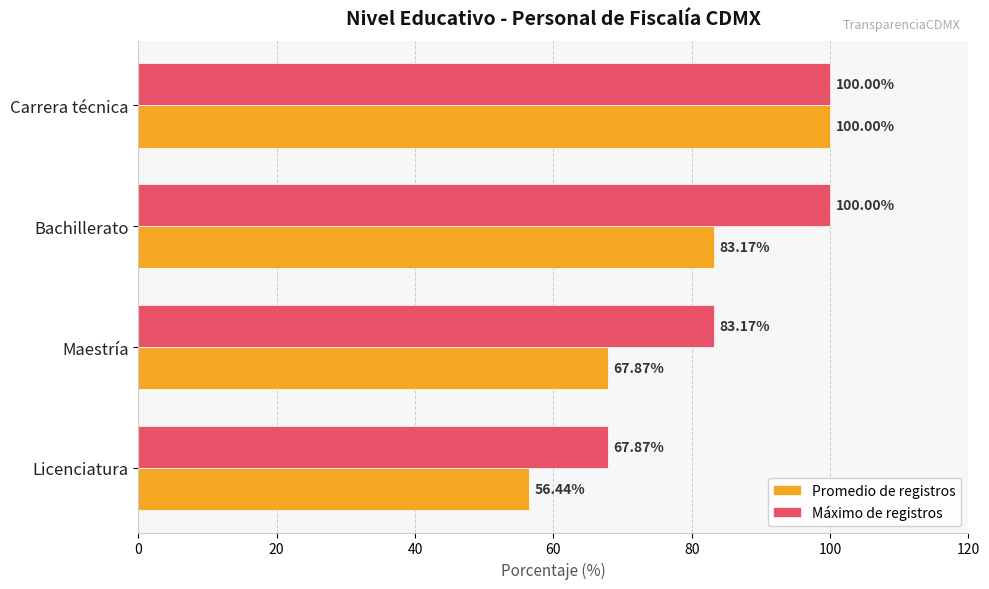

Which series has the widest spread of values?

Promedio de registros